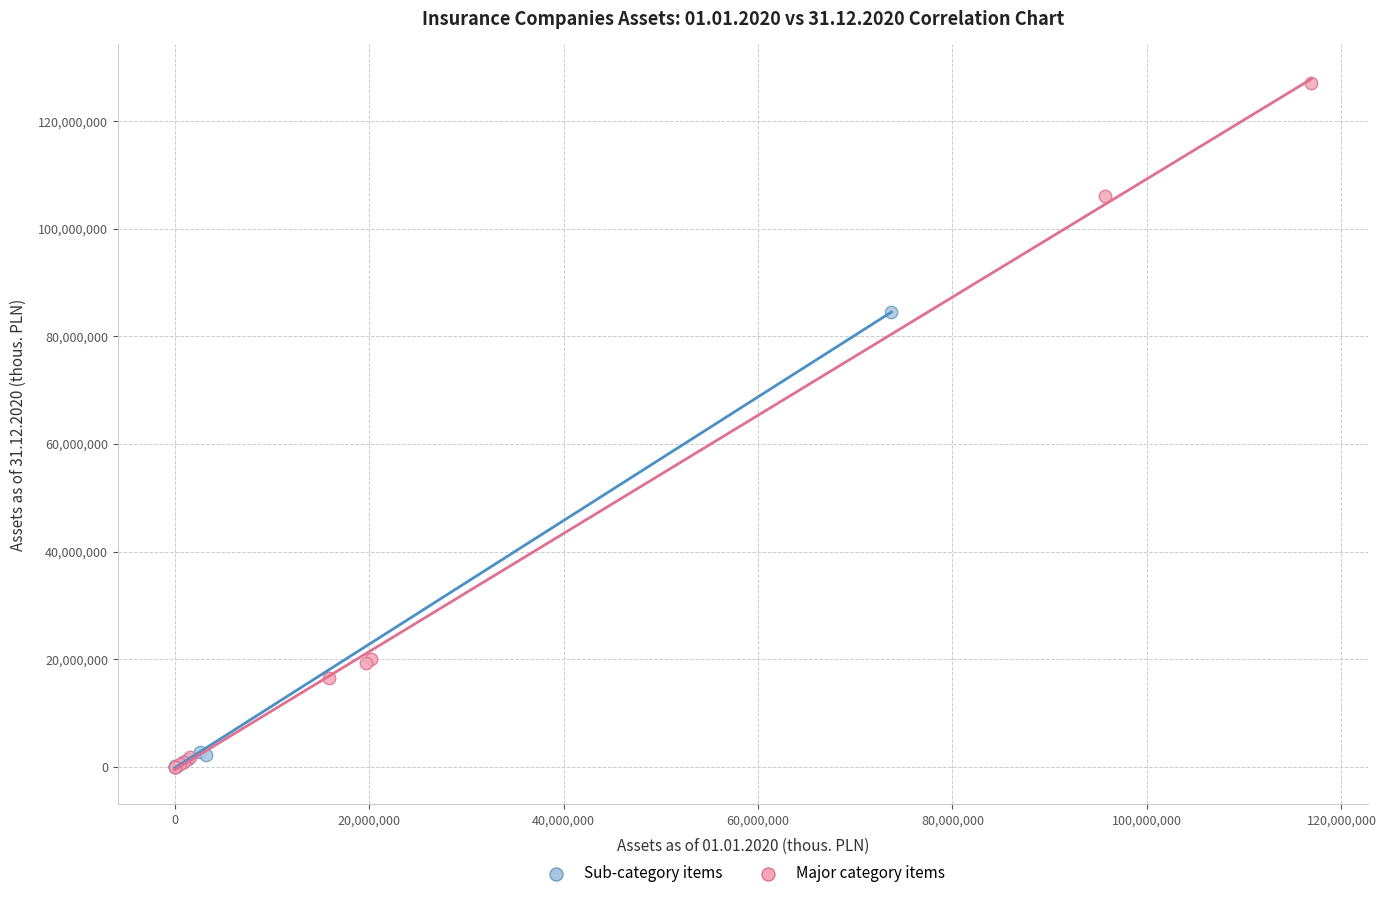

Which series contains the highest Y value?

Major category items